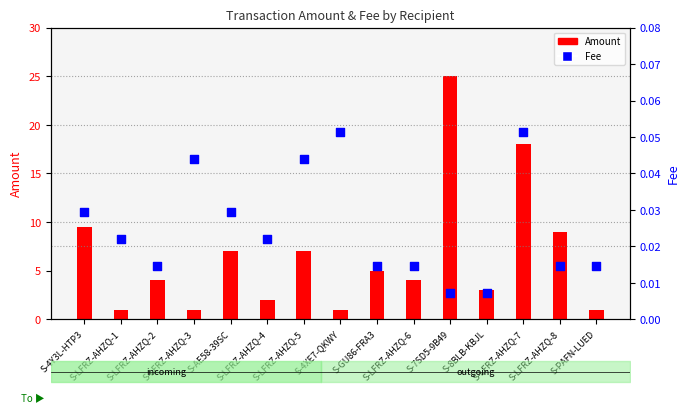

At which category is the sum across all series the highest?

S-7SD5-9B49